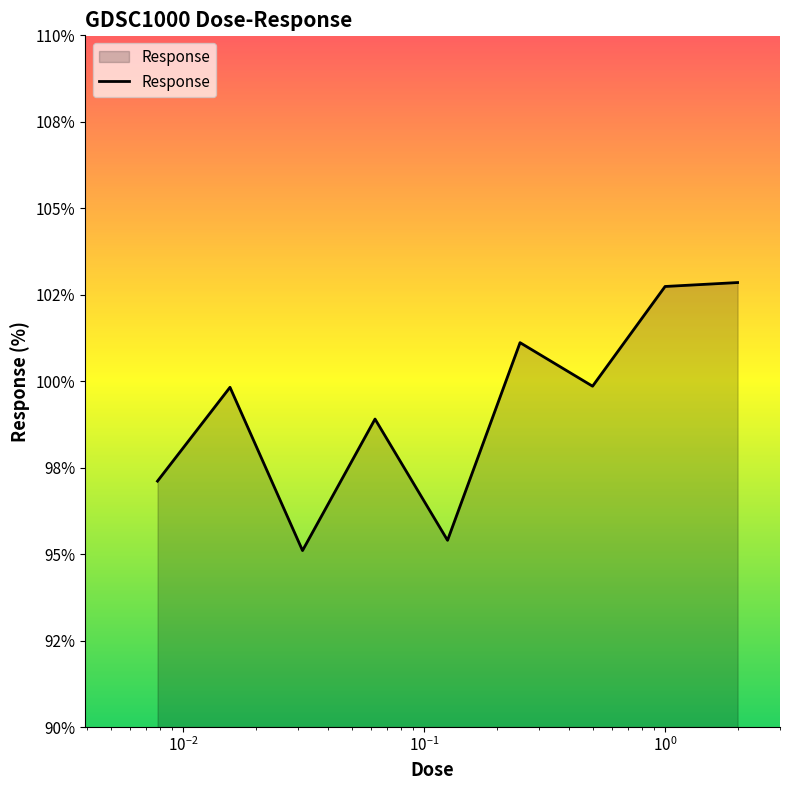

What is the value of the 3rd point from the left?

95.1